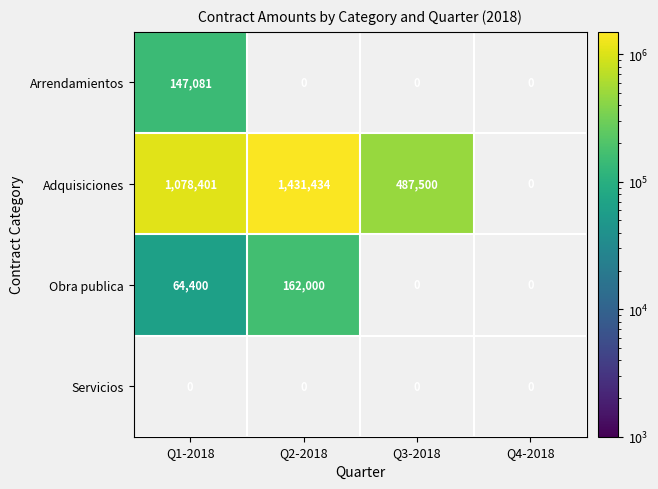

The Adquisiciones series shows 369675 at Q1-2018. True or false?

False